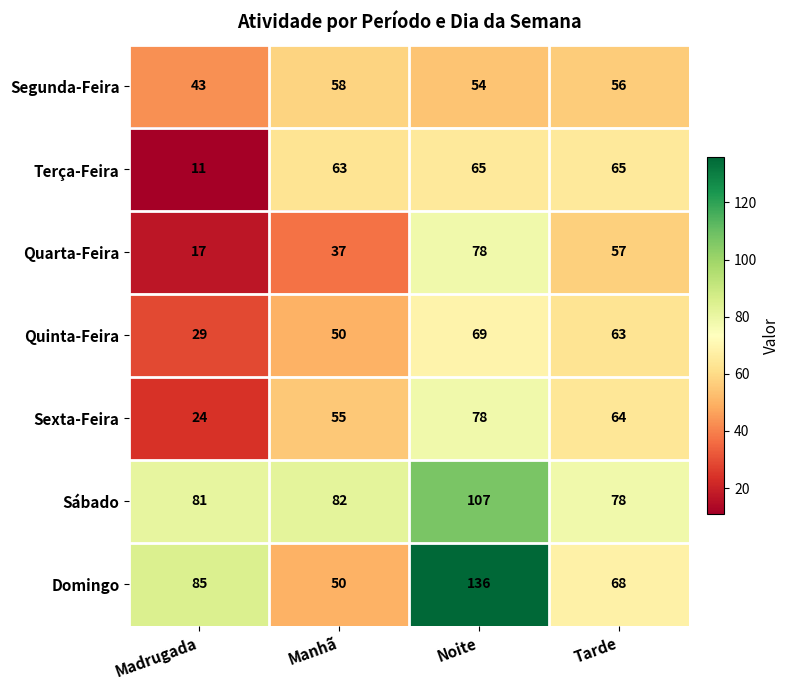

Is it true that Sábado equals 78 at Tarde?

True